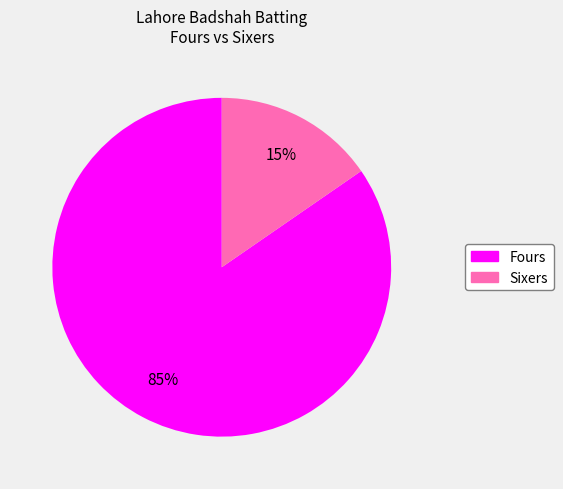

Is there any slice that represents more than half of the pie?

Yes